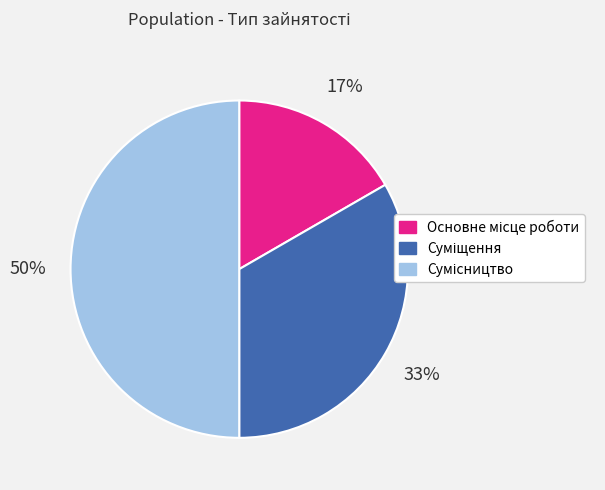

To the nearest percent, what is the average slice percentage?

33%